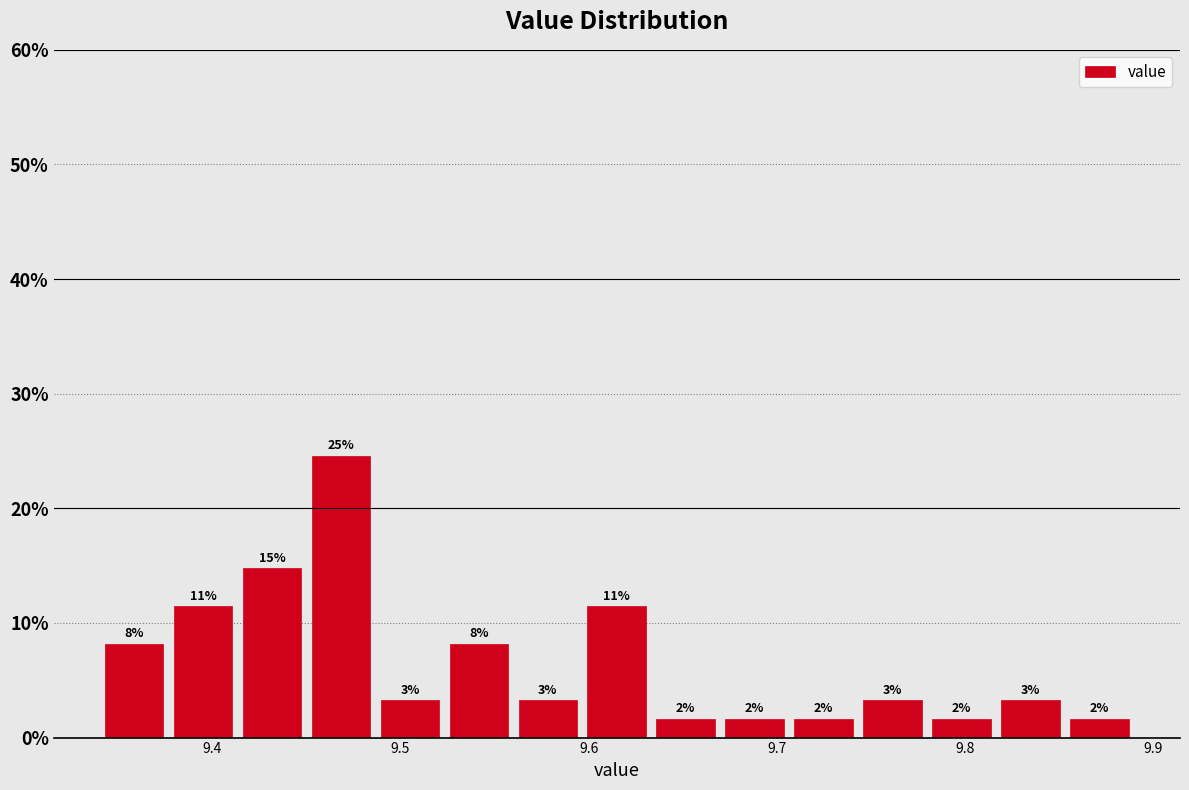

Around what value on the x-axis is the tallest bar? Give the approximate position of its centre, as read against the axis.

9.47